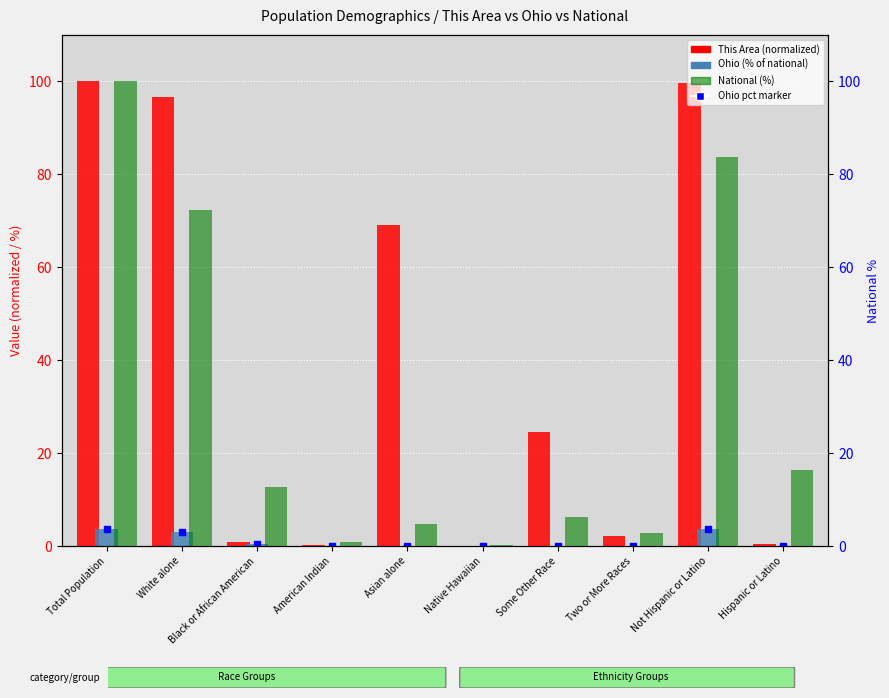

At which category is the sum across all series the highest?

Total Population